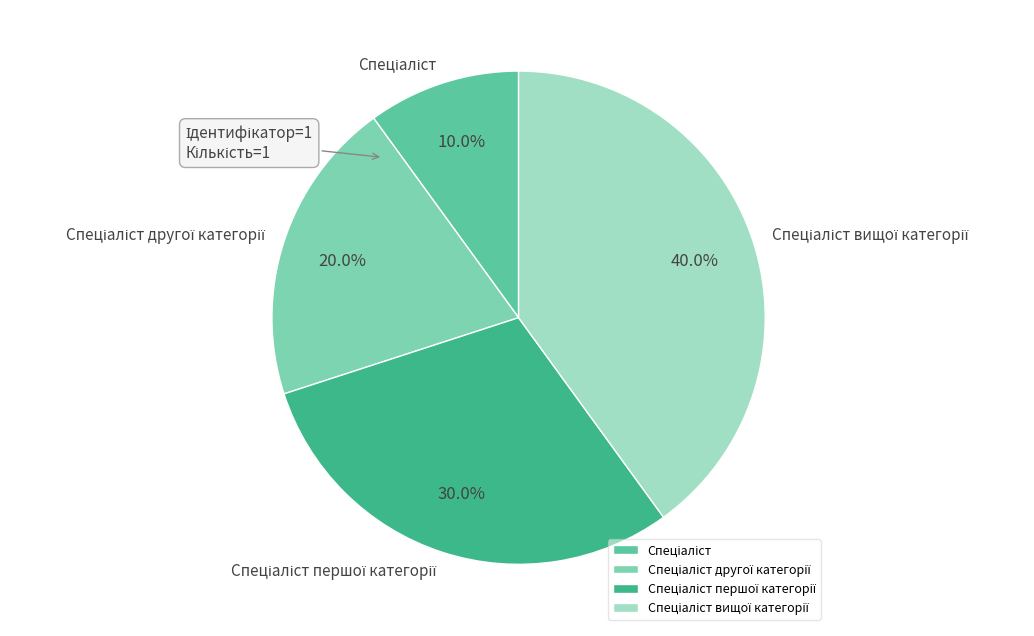

Is there a majority slice in this chart?

No